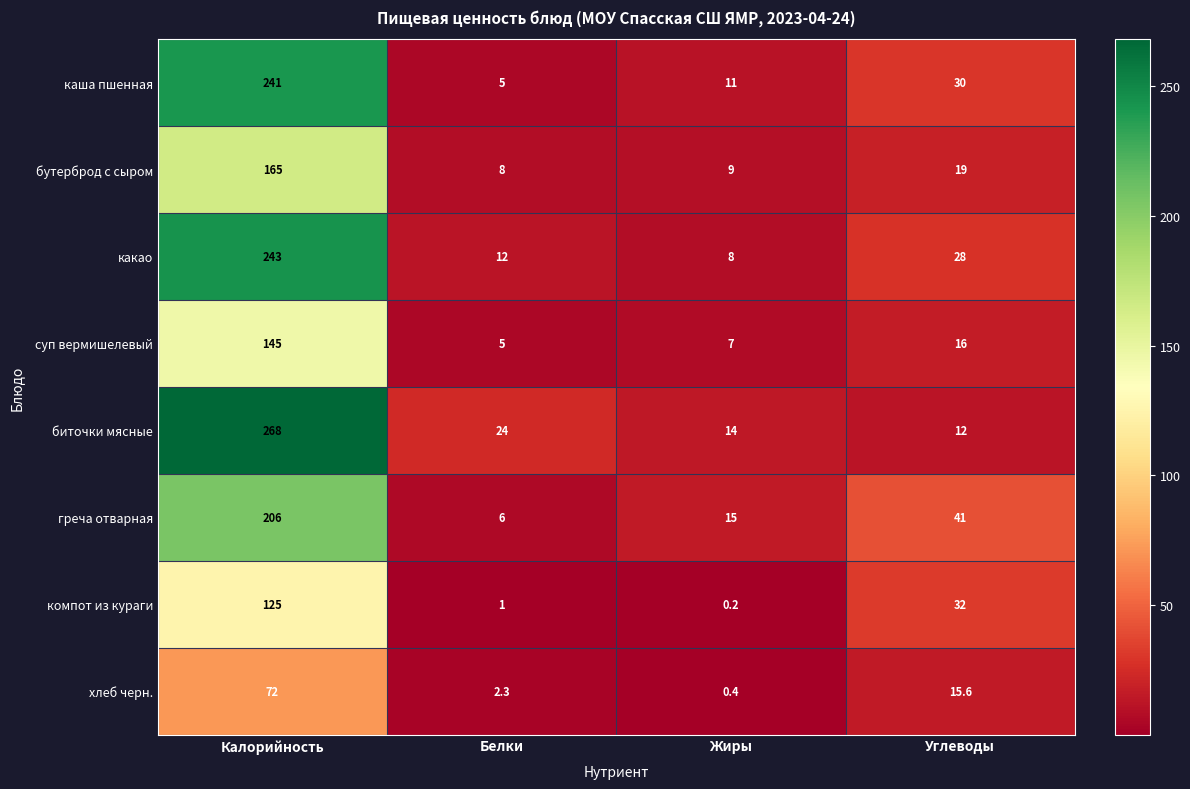

True or false: каша пшенная has a value of 11.0 at Жиры.

True